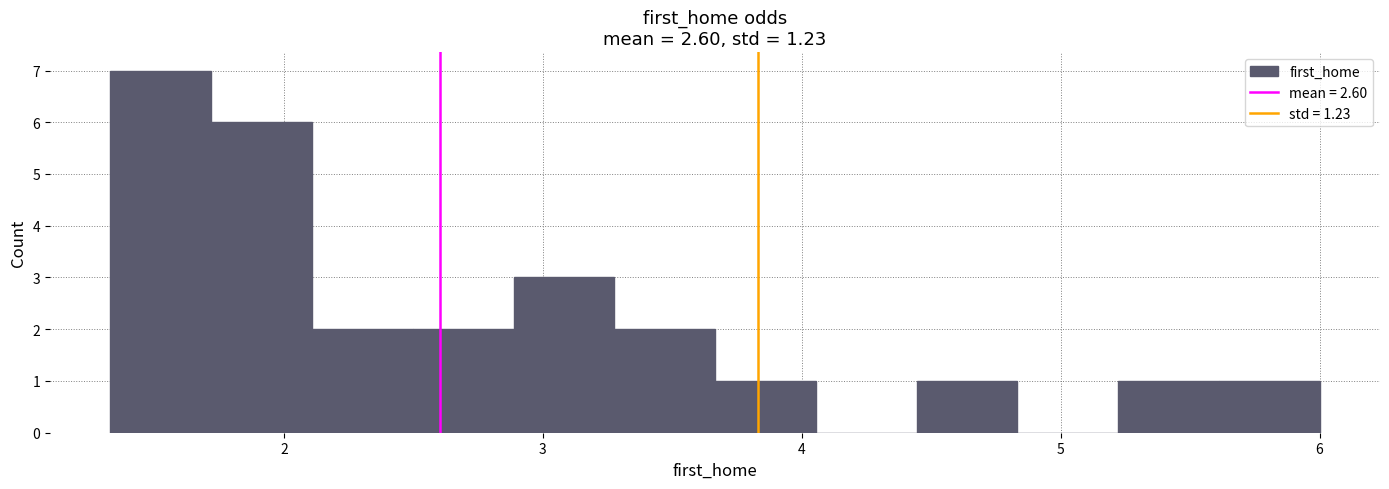

Around what value on the x-axis is the tallest bar? Give the approximate position of its centre, as read against the axis.

1.5